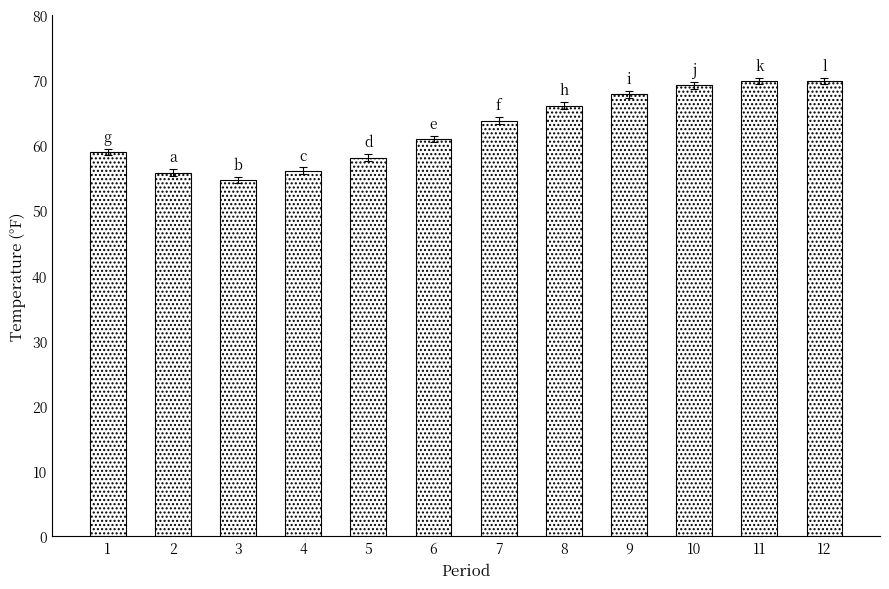

At which label is the value closest to 62?

6